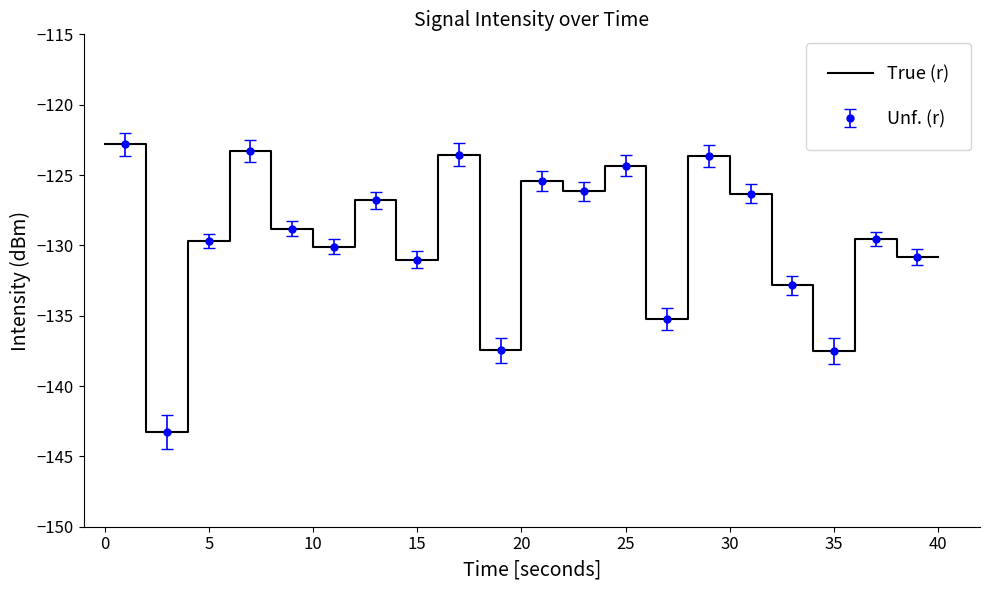

Is it true that the value at 24 is -124.3?

True